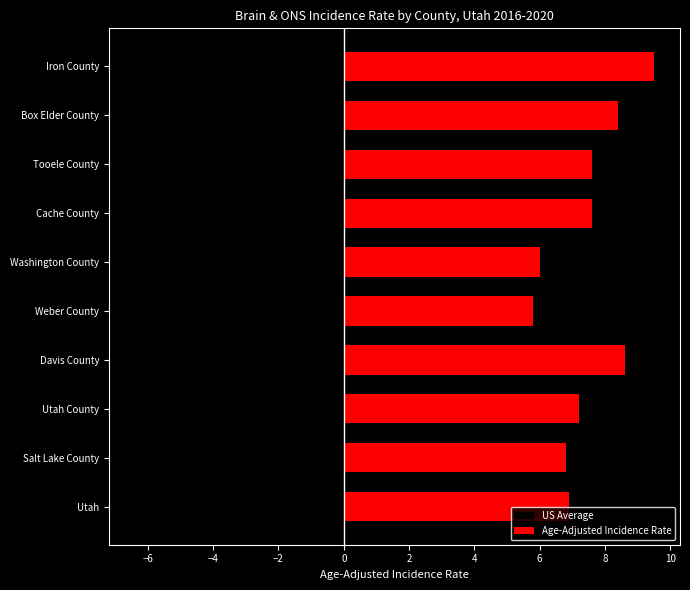

What is the sum of all US Average values?

6.0